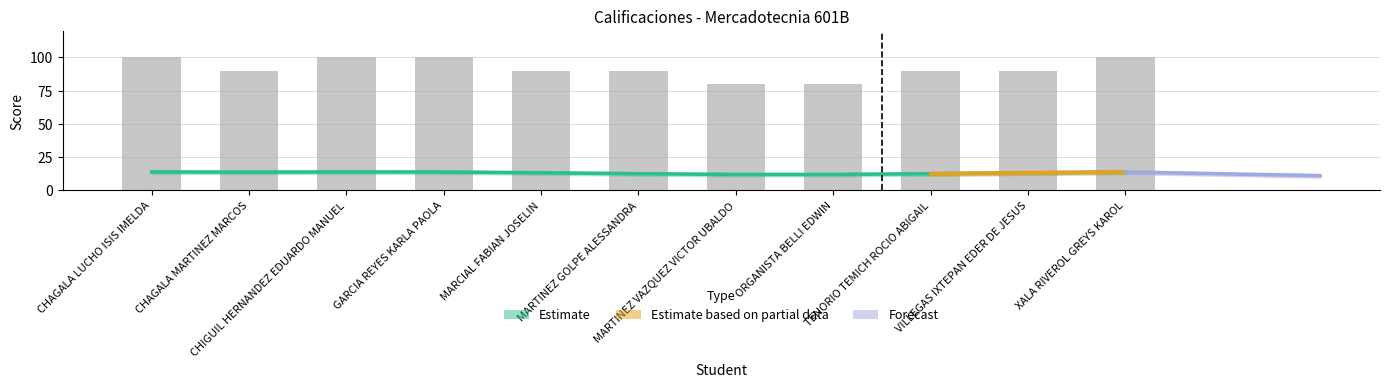

How many values are below 90?

2